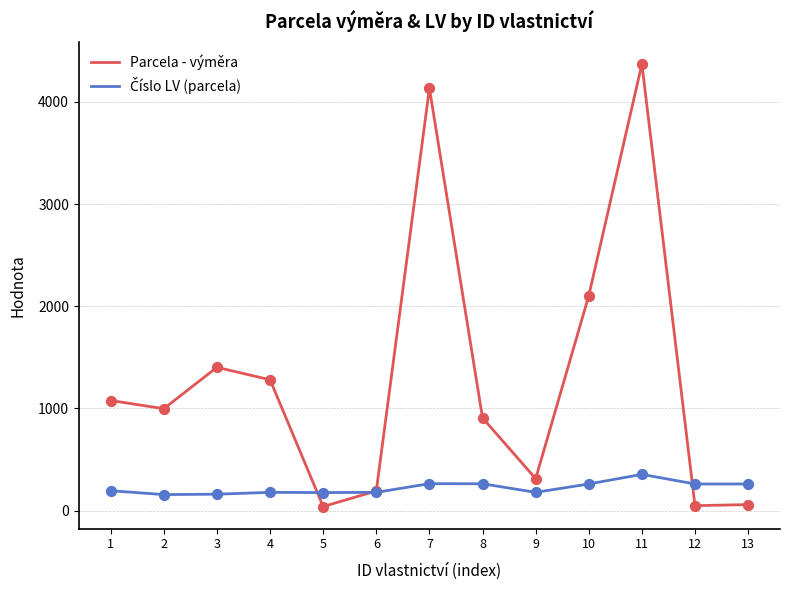

What is the total value across all series at 10?

2365